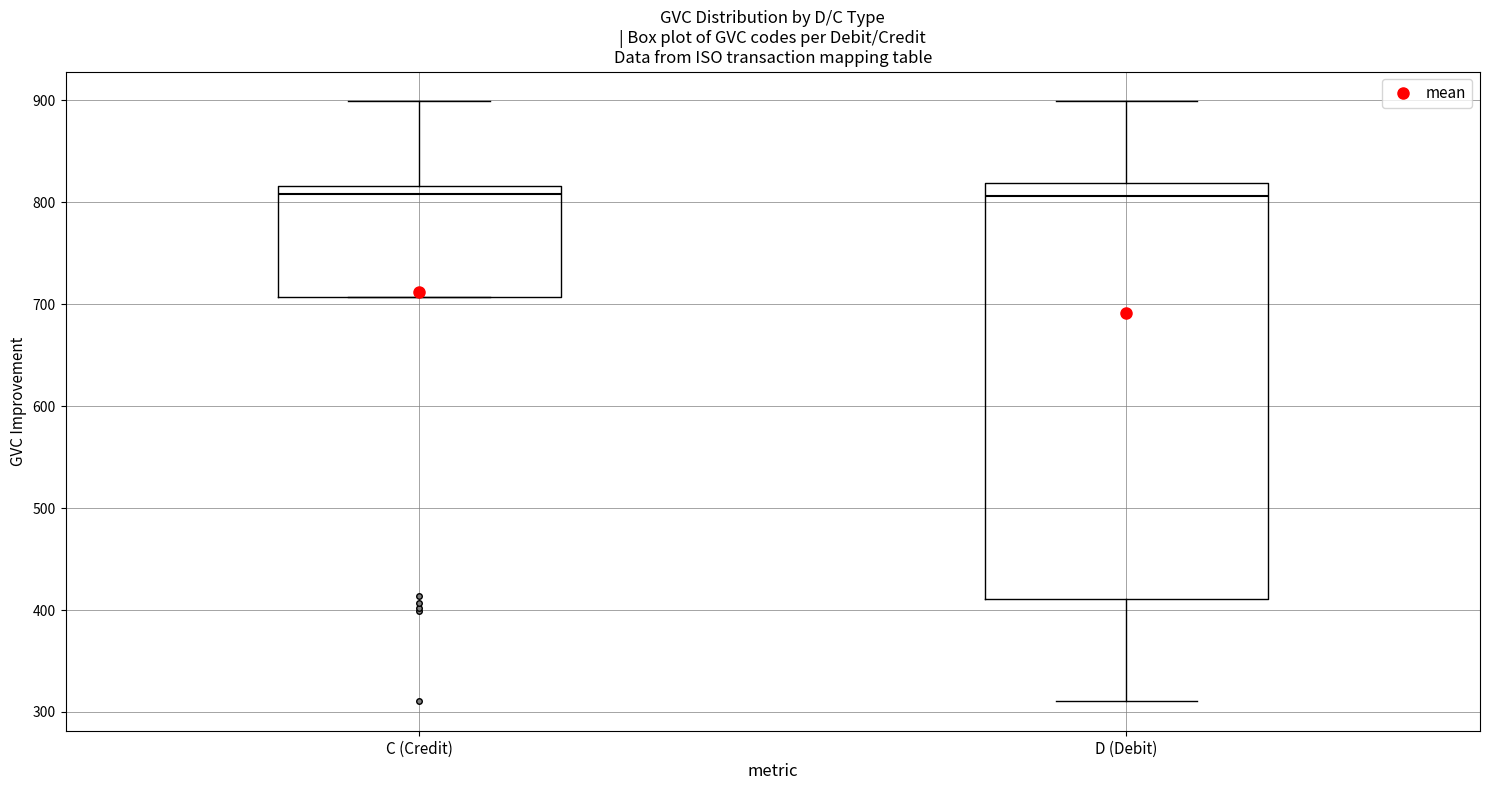

Where is the lower edge of the box for D (Debit) on the y-axis? The values are not printed on the chart, so give them approximately, as read against the axis.

410